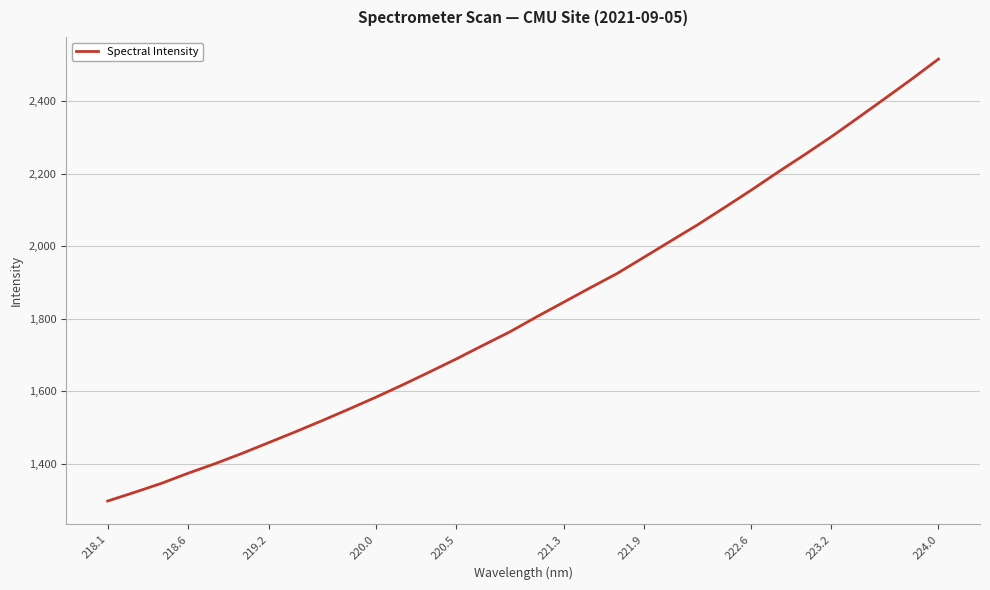

What is the maximum value shown in the chart?

2516.7